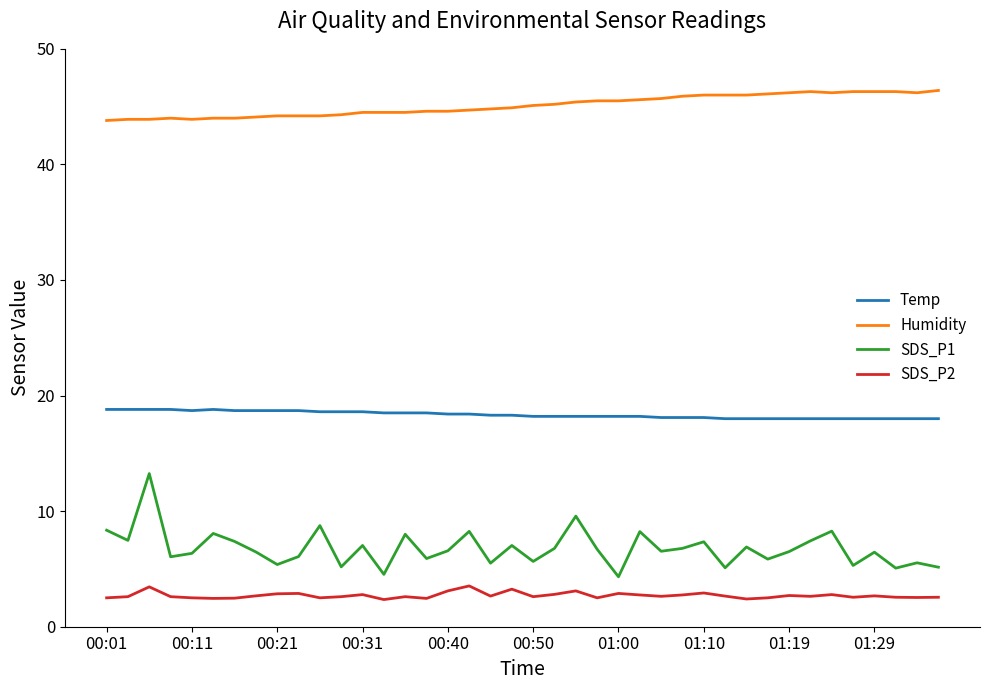

True or false: SDS_P2 has more than 0 interior local peaks.

True